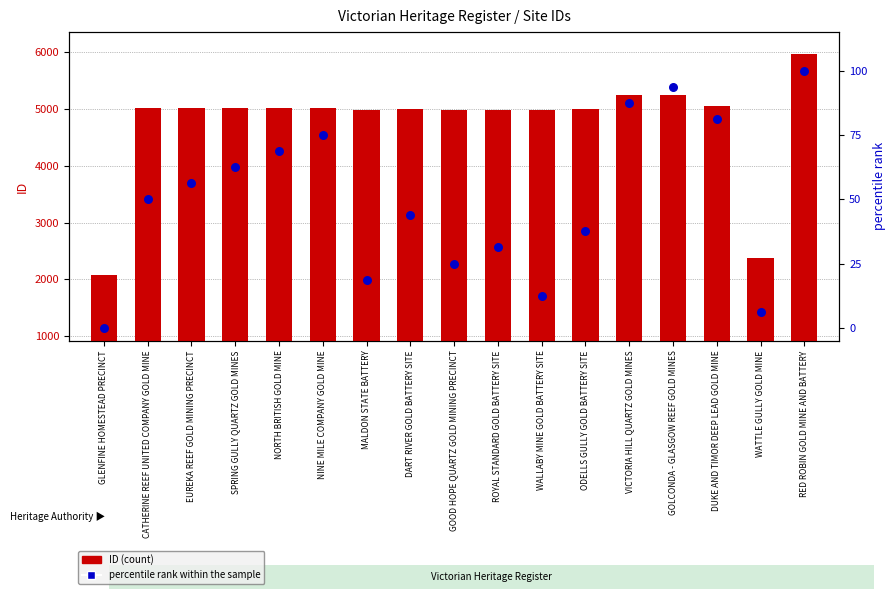

Which series has the largest total across all categories?

ID (count)